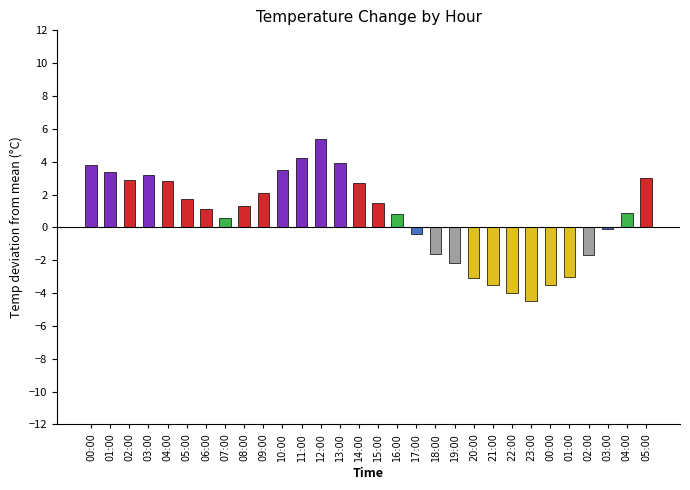

Are the bars grouped side by side (vs. stacked)?

No